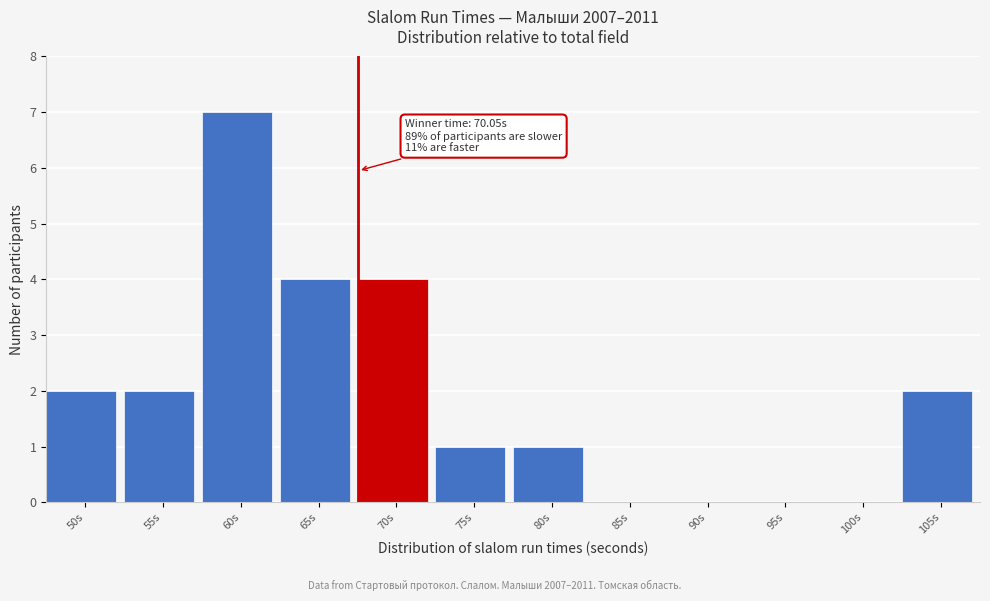

Reading left to right, list all the values displayed in this chart.

50s=2	55s=2	60s=7	65s=4	70s=4	75s=1	80s=1	85s=0	90s=0	95s=0	100s=0	105s=2